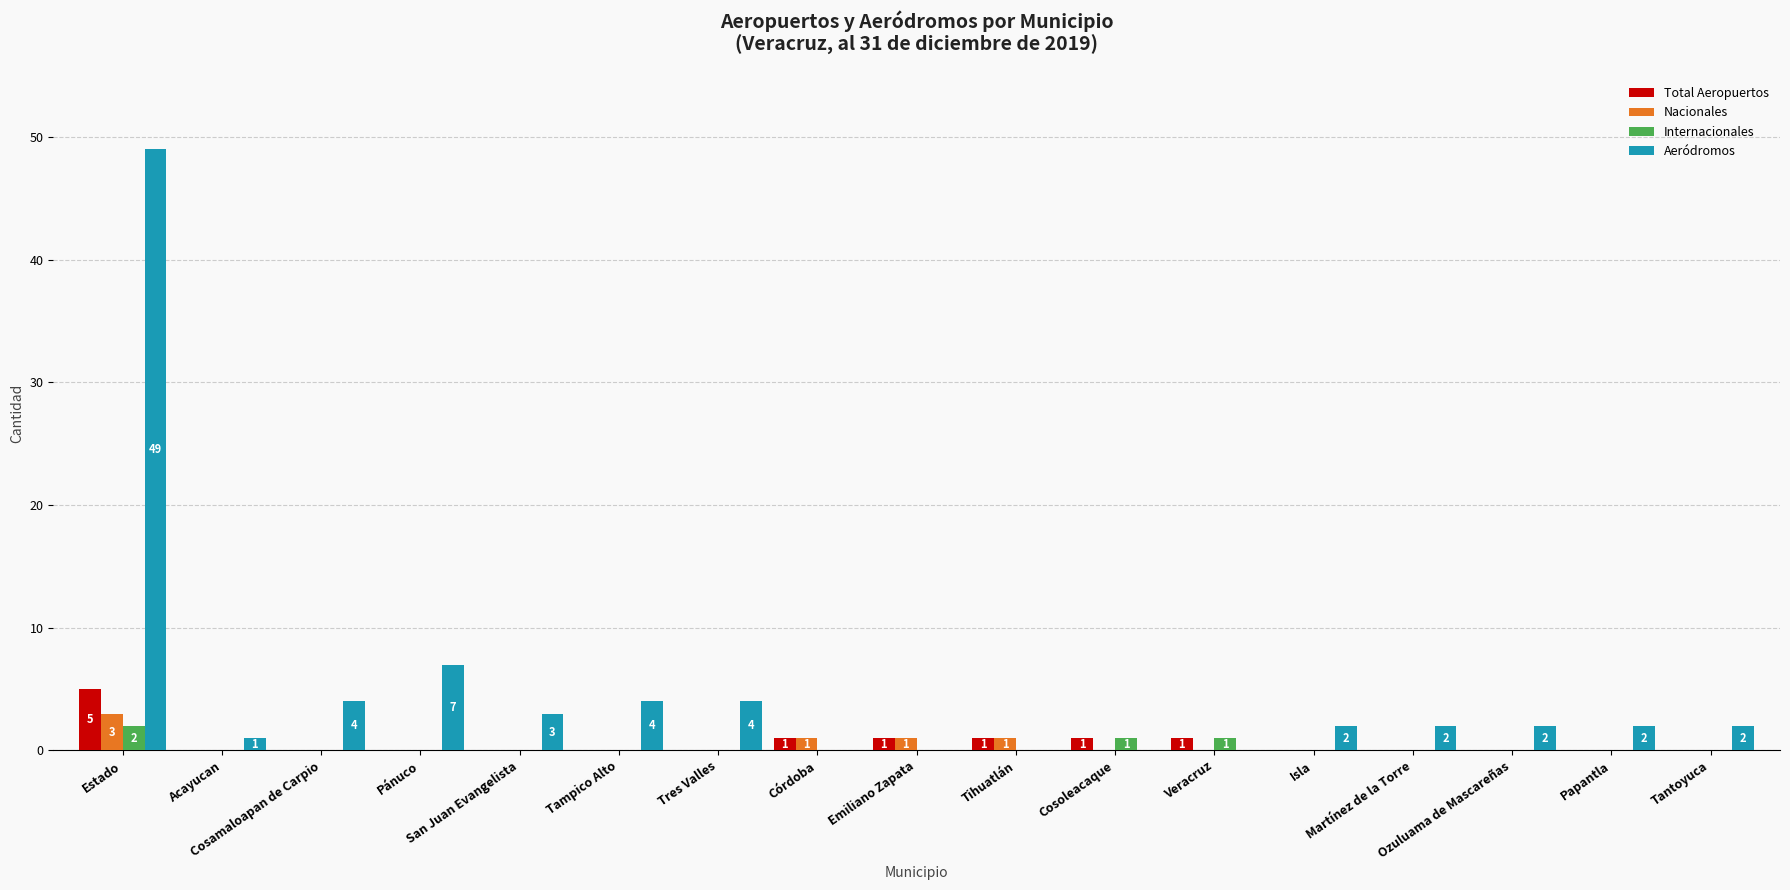

What is the total value across all series at Tampico Alto?

4